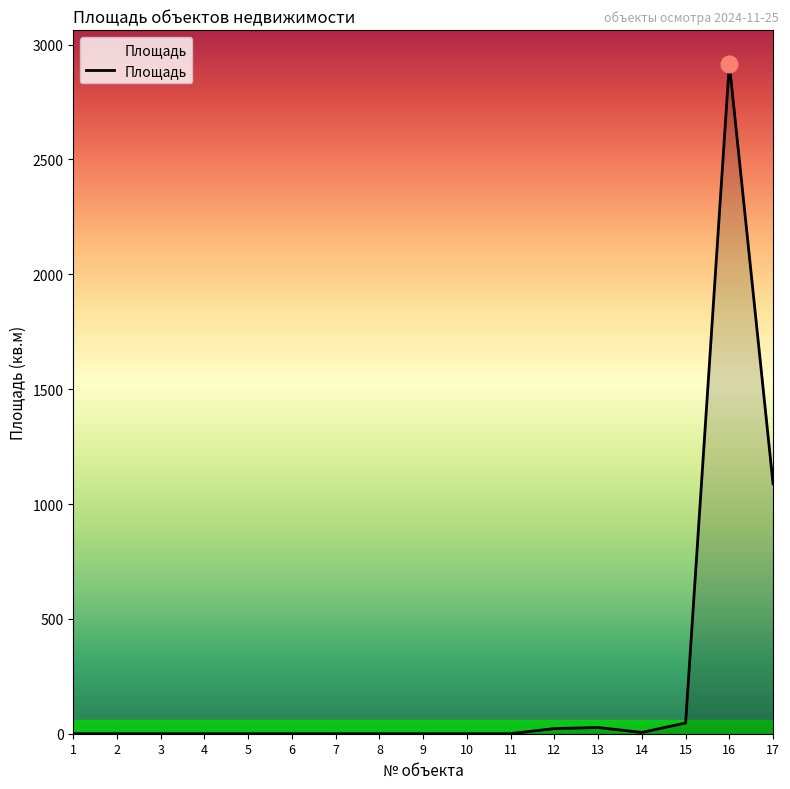

What is the average value?

241.6